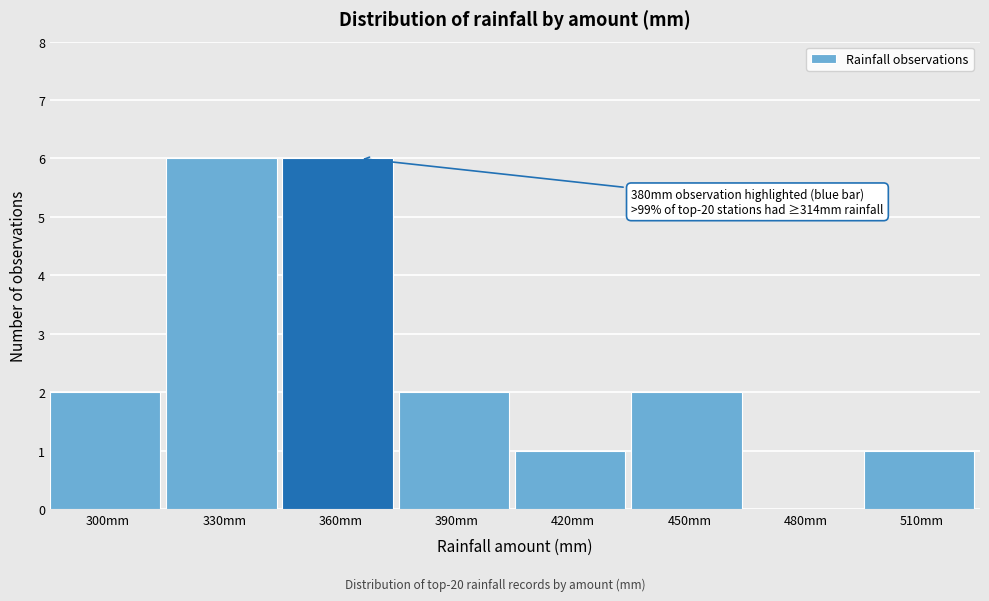

Reading left to right, what are all the values shown in this chart?

300mm=2	330mm=6	360mm=6	390mm=2	420mm=1	450mm=2	480mm=0	510mm=1